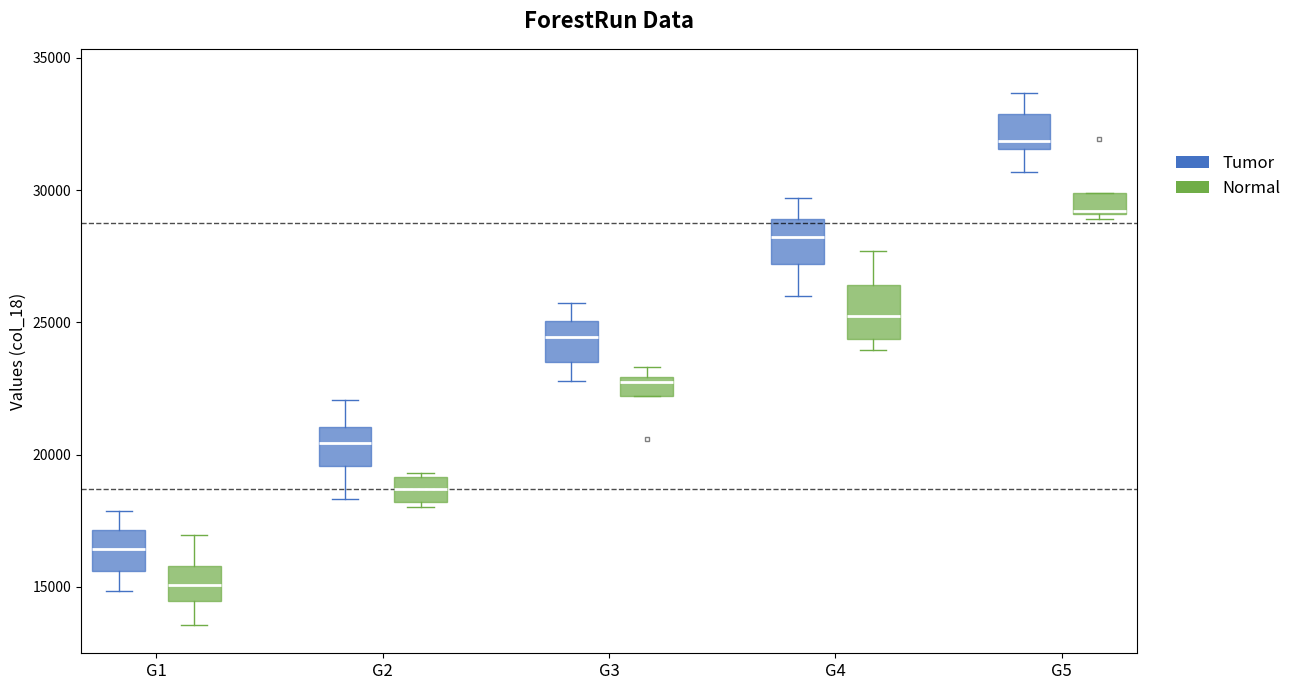

Where is the upper edge of the box for G5 (Normal) on the y-axis? The values are not printed on the chart, so give them approximately, as read against the axis.

30000